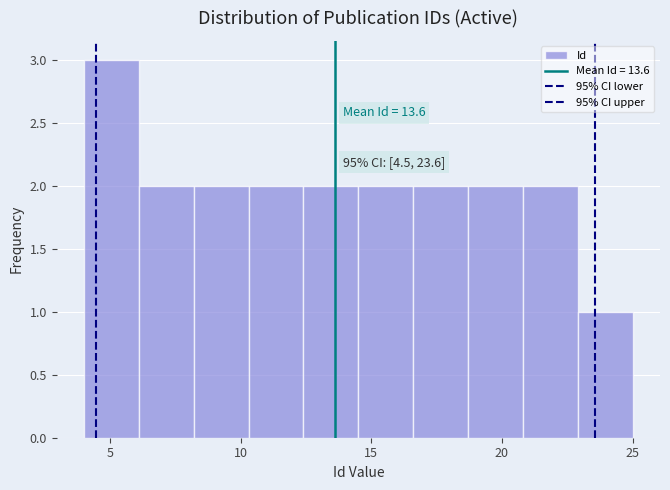

Which range on the x-axis has the tallest bar?

4.0 to 6.1